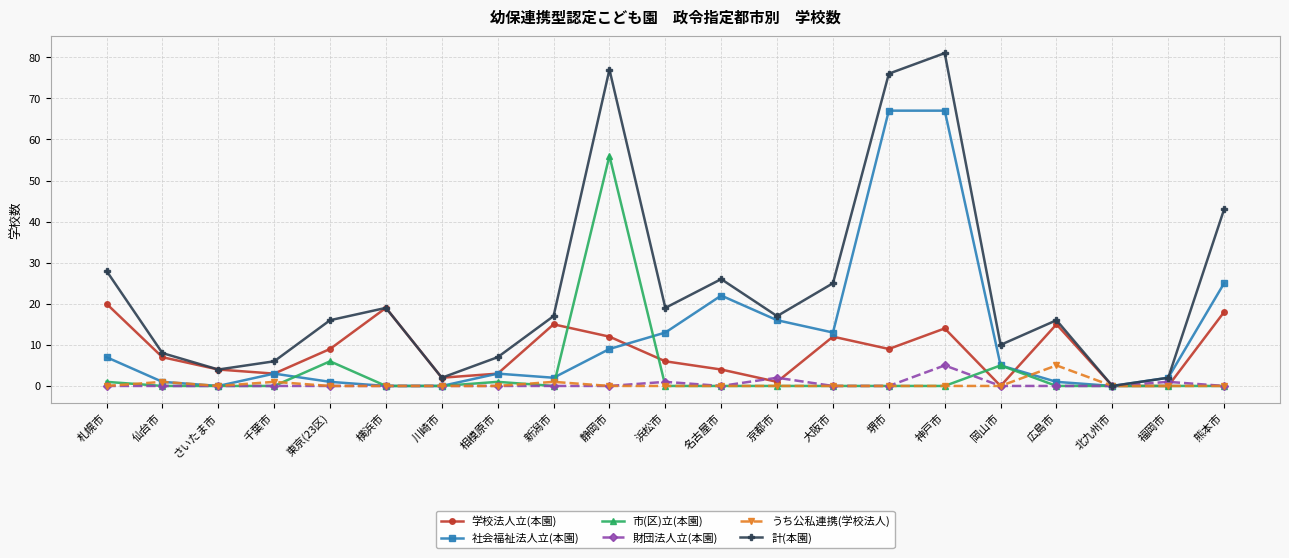

Reading left to right, list all the values displayed in this chart.

学校法人立(本園): 20	7	4	3	9	19	2	3	15	12	6	4	1	12	9	14	0	15	0	0	18
社会福祉法人立(本園): 7	1	0	3	1	0	0	3	2	9	13	22	16	13	67	67	5	1	0	2	25
市(区)立(本園): 1	0	0	0	6	0	0	1	0	56	0	0	0	0	0	0	5	0	0	0	0
財団法人立(本園): 0	0	0	0	0	0	0	0	0	0	1	0	2	0	0	5	0	0	0	1	0
うち公私連携(学校法人): 0	1	0	1	0	0	0	0	1	0	0	0	0	0	0	0	0	5	0	0	0
計(本園): 28	8	4	6	16	19	2	7	17	77	19	26	17	25	76	81	10	16	0	2	43